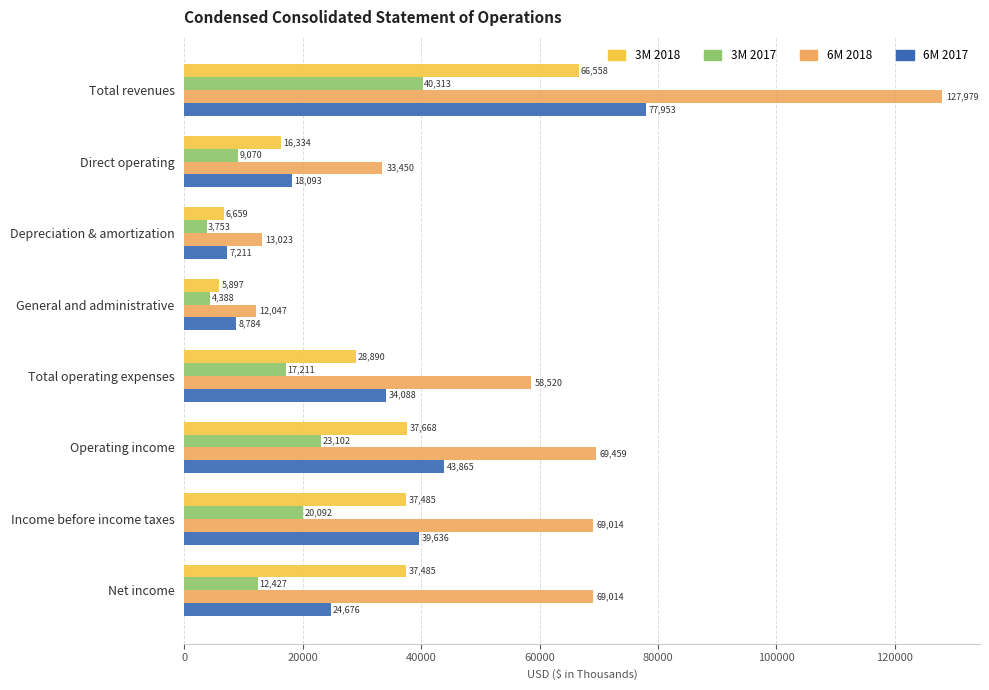

What is the difference between the 3M 2017 values at Net income and Income before income taxes?

7665